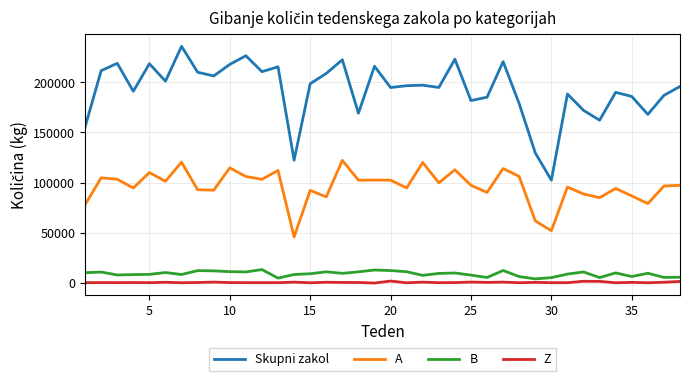

True or false: Z and A cross at least once.

False